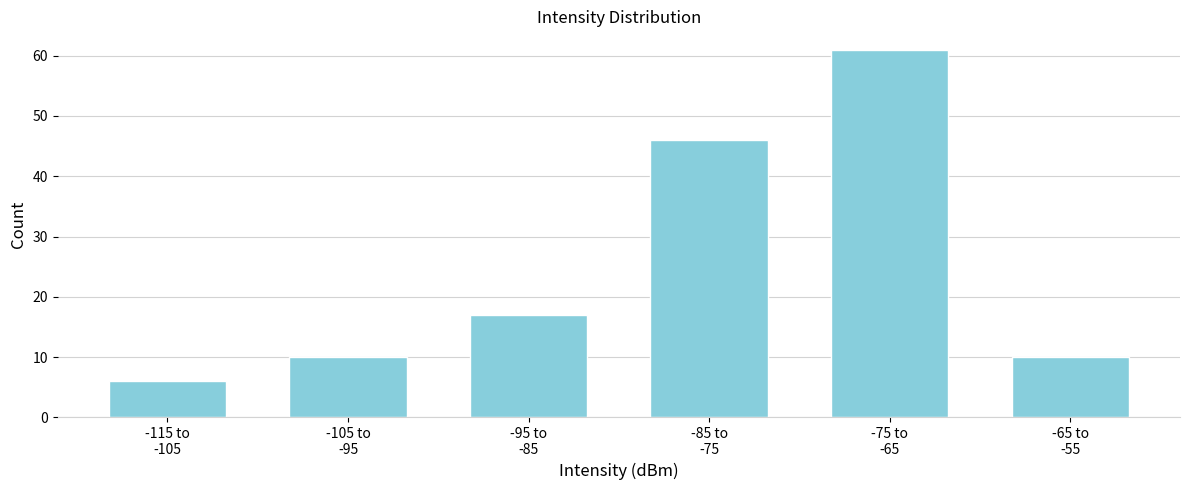

Reading left to right, what are all the values shown in this chart?

6	10	17	46	61	10